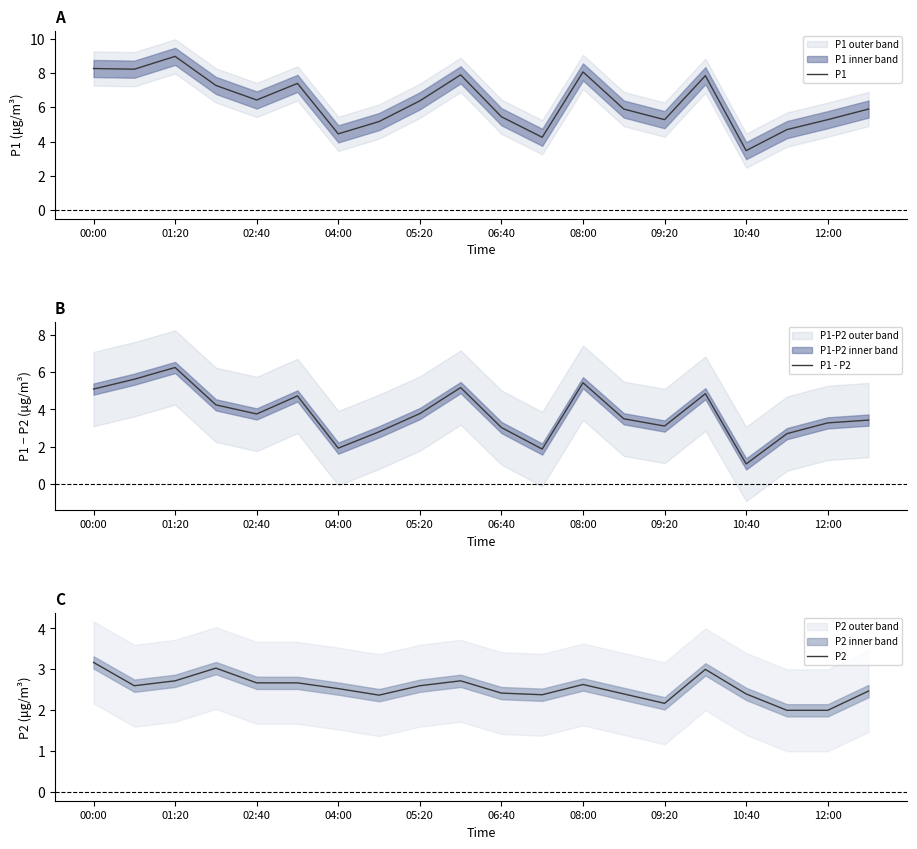

At how many categories does at least one series exceed 8?

4